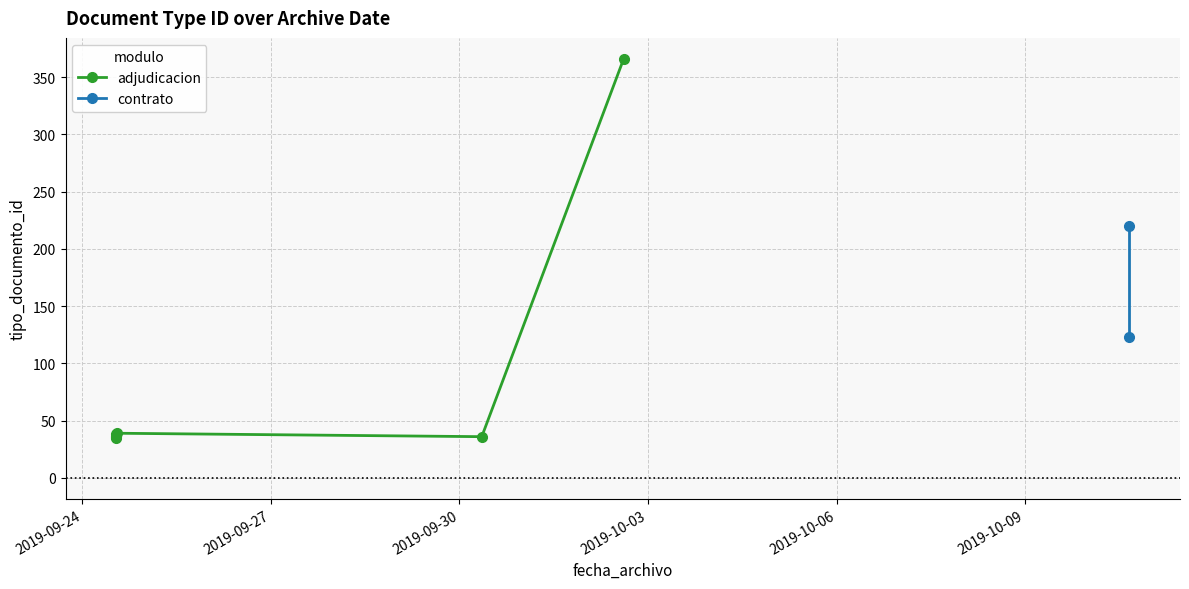

True or false: the data shows 36 at 2019-09-30 08:30:28.

True